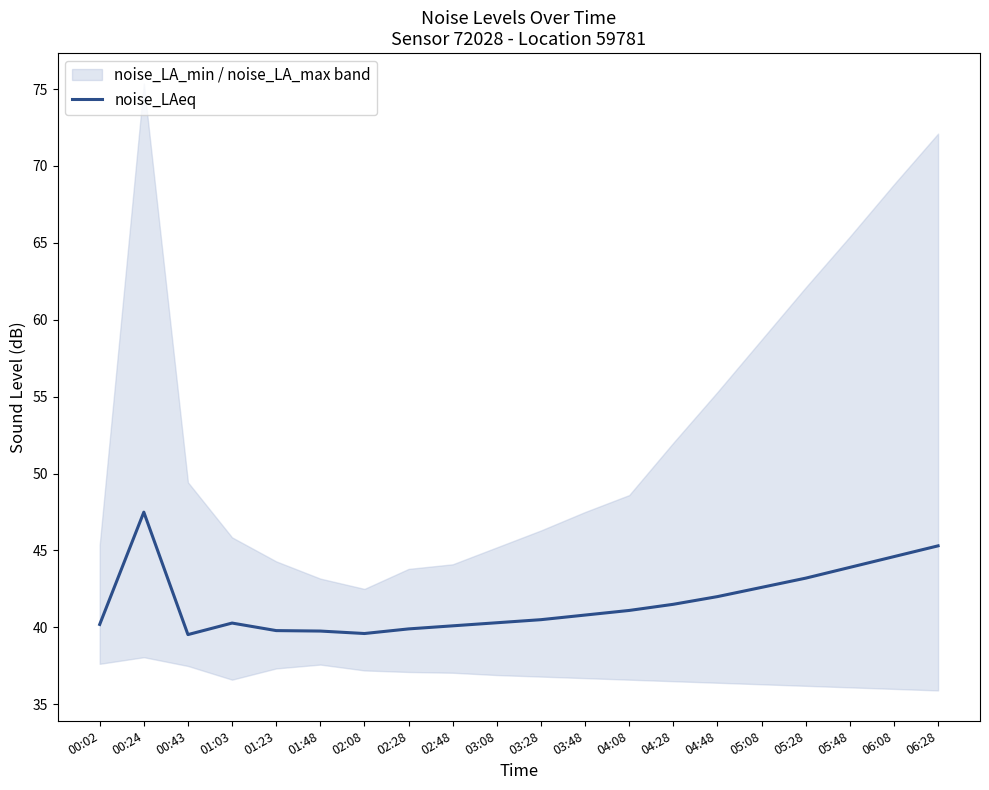

List the labels in order of value, largest first.

00:24, 06:28, 06:08, 05:48, 05:28, 05:08, 04:48, 04:28, 04:08, 03:48, 03:28, 03:08, 01:03, 00:02, 02:48, 02:28, 01:23, 01:48, 02:08, 00:43